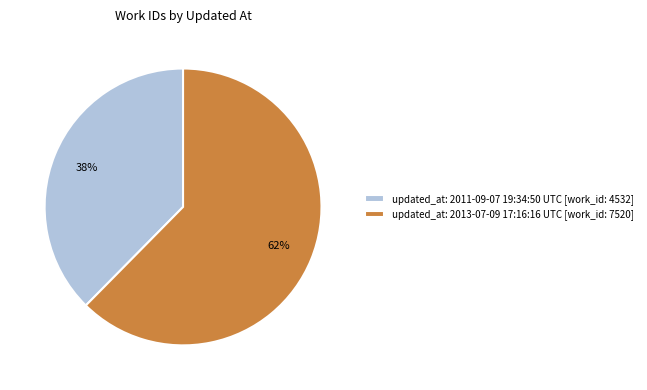

Is it true that updated_at: 2011-09-07 19:34:50 UTC [work_id: 4532] is 25% of the pie?

False